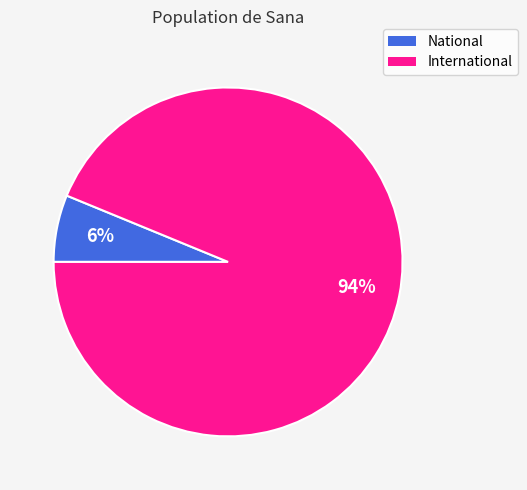

Count the number of slices in the pie.

2